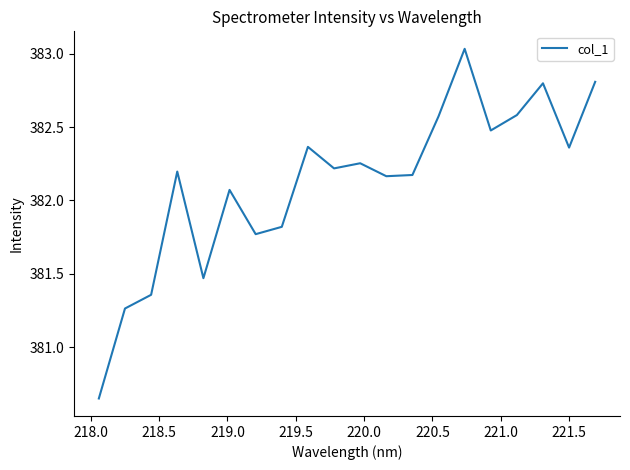

What is the value of the 12th point from the left?

382.2